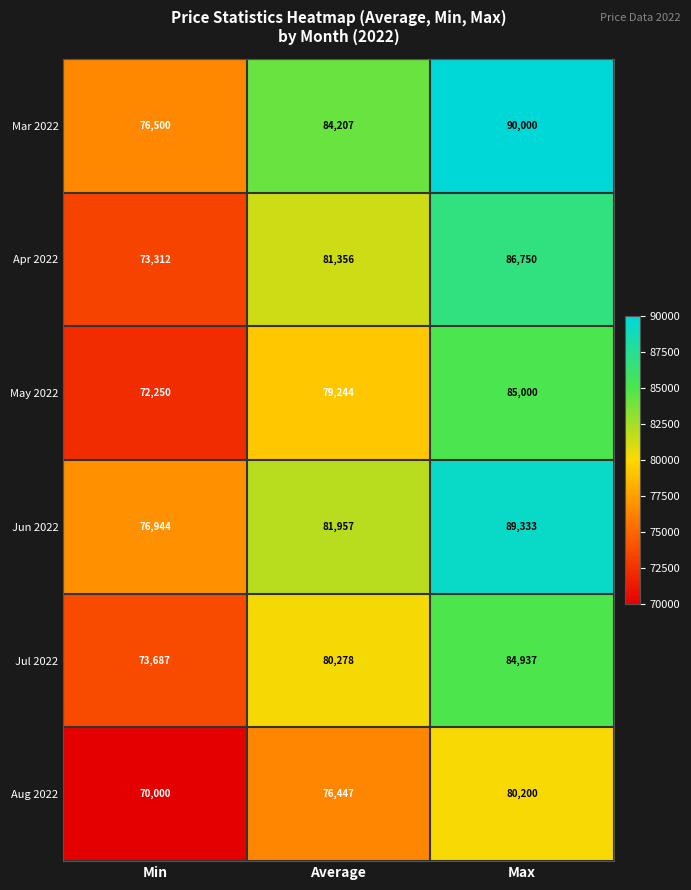

At which label does Jul 2022 reach its peak?

Max